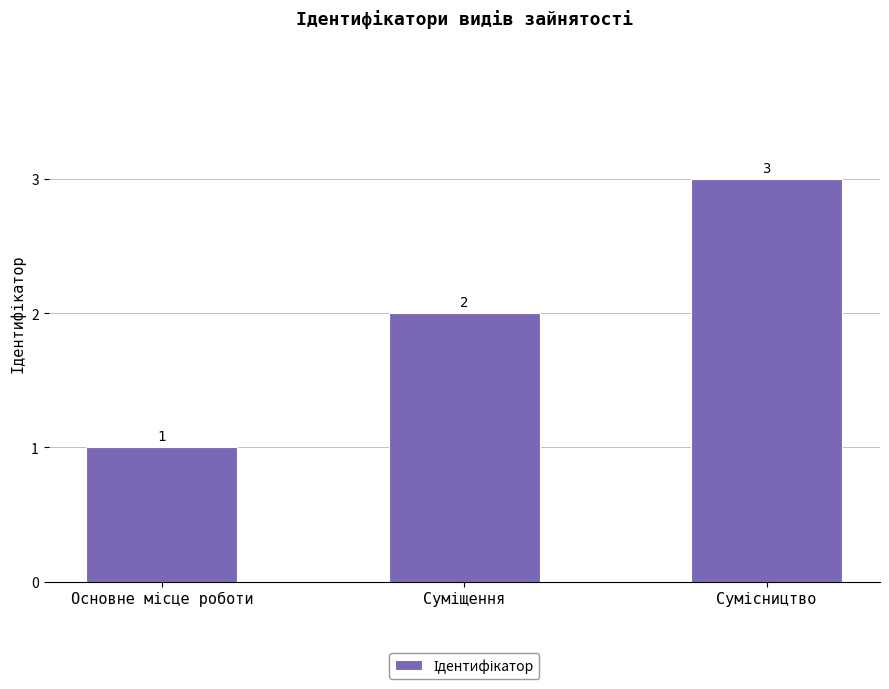

How many bars are there in total?

3